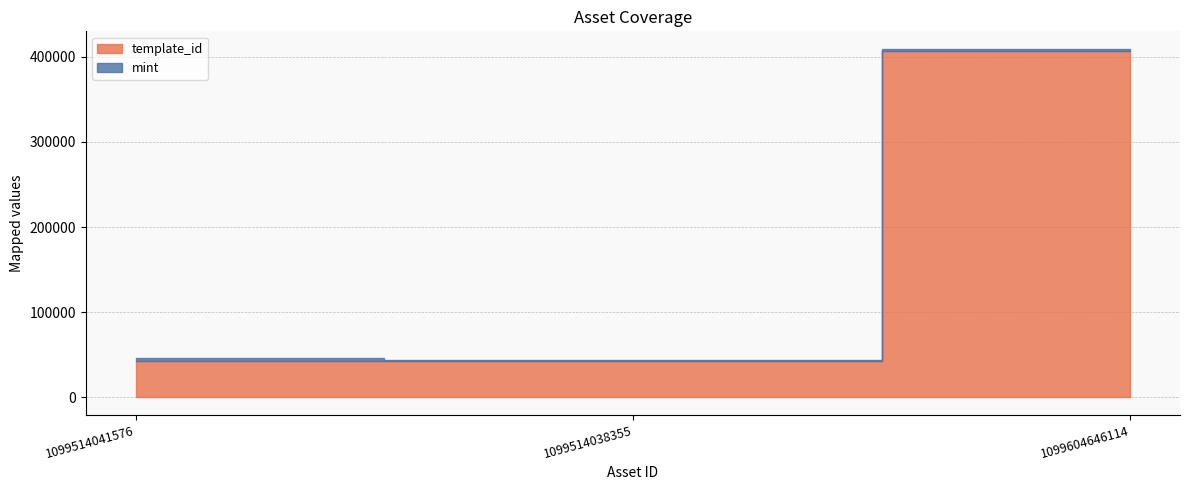

What is the label of the 3rd point from the left?

1099604646114